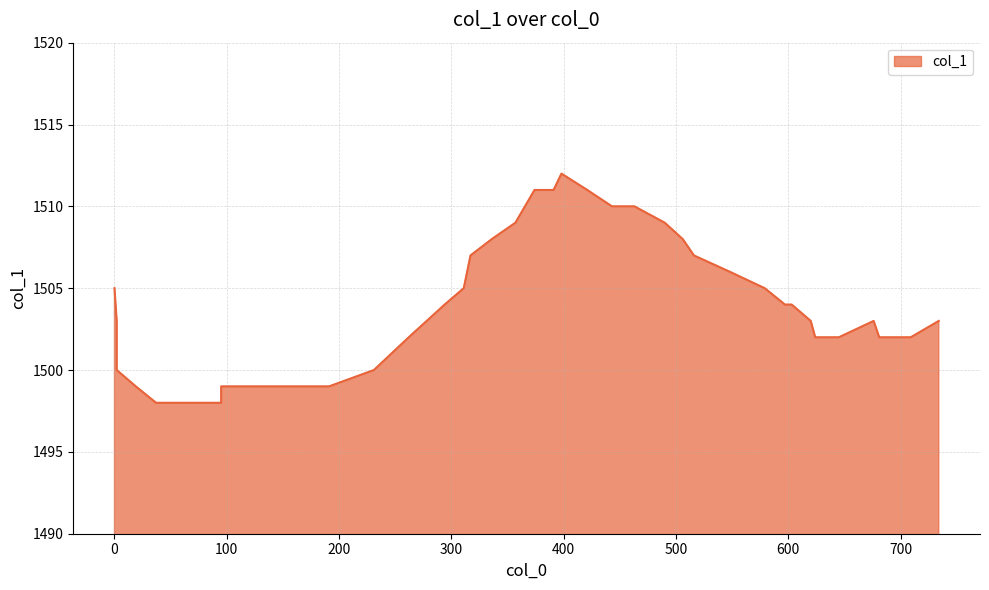

Reading right to left, list all the values displayed in this chart.

1503	1502	1502	1502	1503	1502	1502	1503	1504	1504	1505	1506	1507	1508	1509	1510	1510	1511	1512	1511	1511	1509	1508	1507	1505	1504	1502	1500	1499	1499	1499	1499	1499	1498	1498	1498	1499	1500	1503	1505